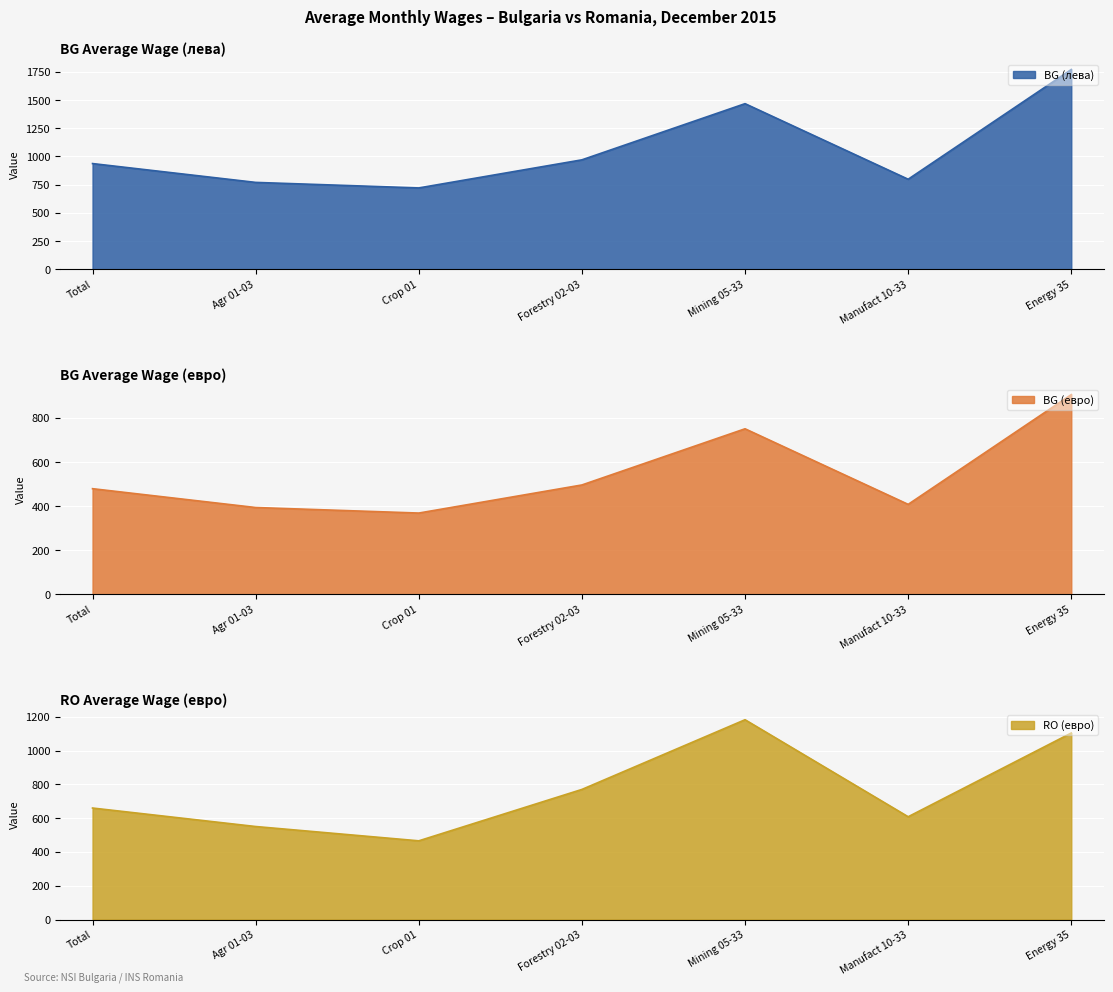

Which category has the highest value in the BG (лева) series?

Energy 35